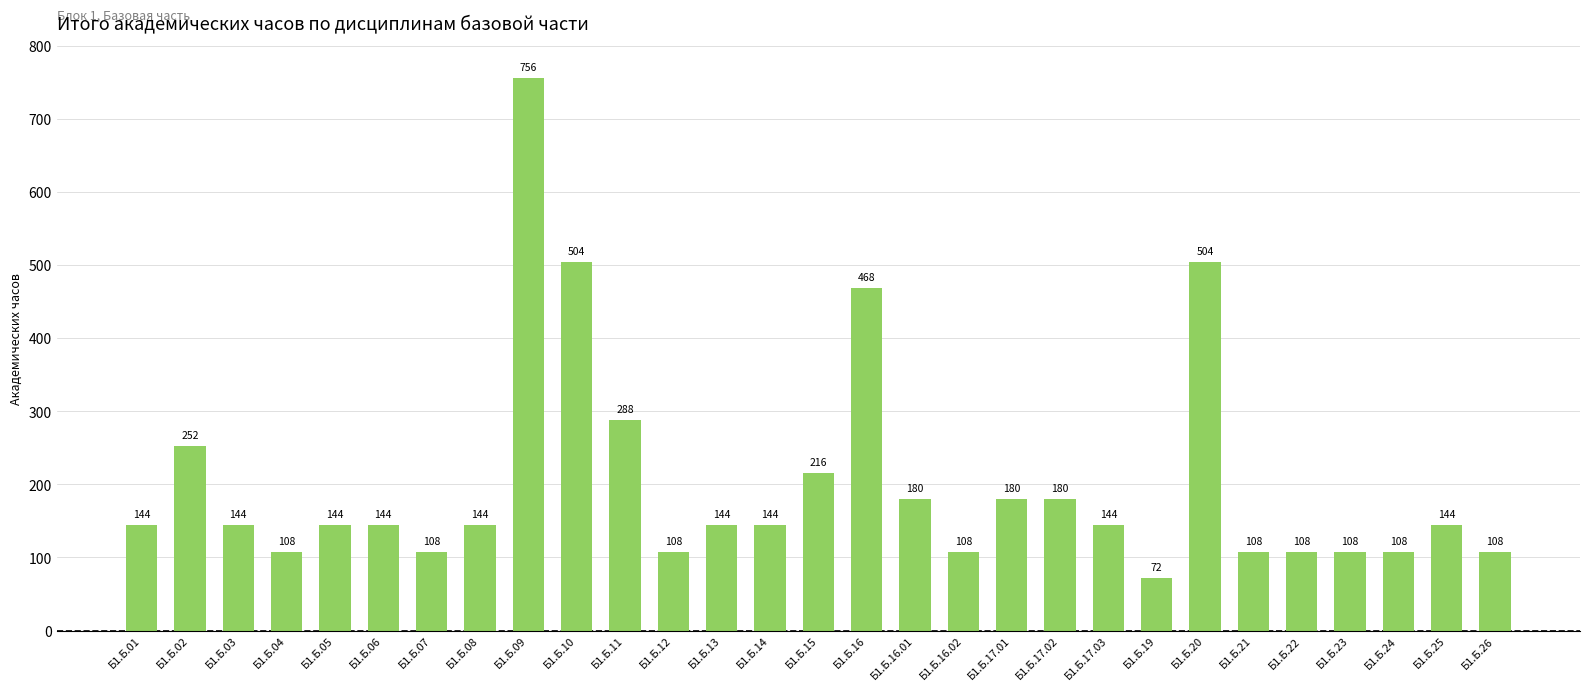

How many distinct data groups are displayed?

1